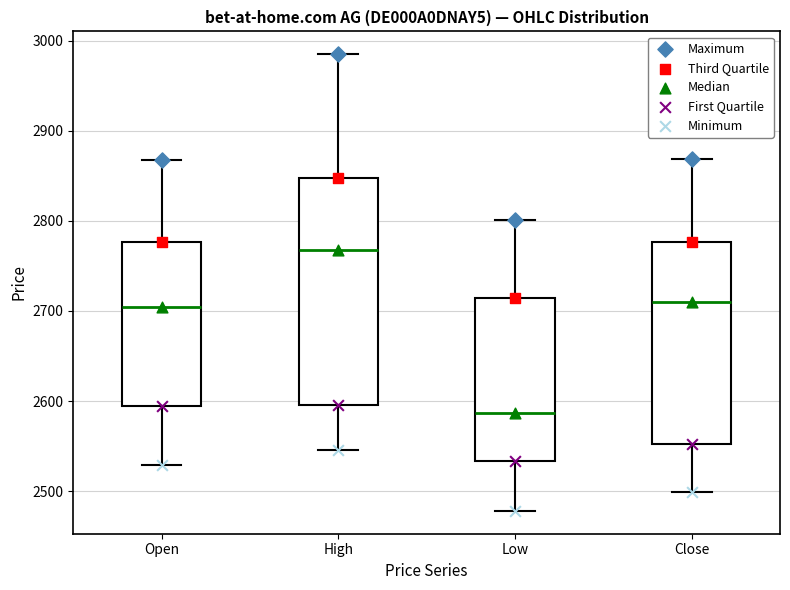

Which box has the highest median line?

High